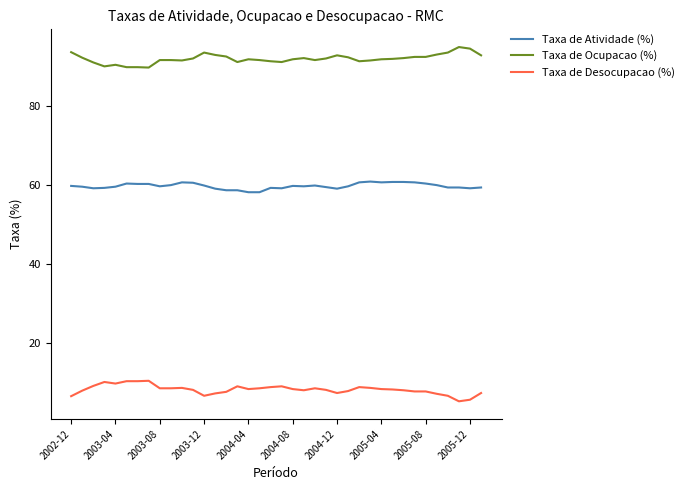

What are all the series names shown in the legend?

Taxa de Atividade (%), Taxa de Ocupacao (%), Taxa de Desocupacao (%)